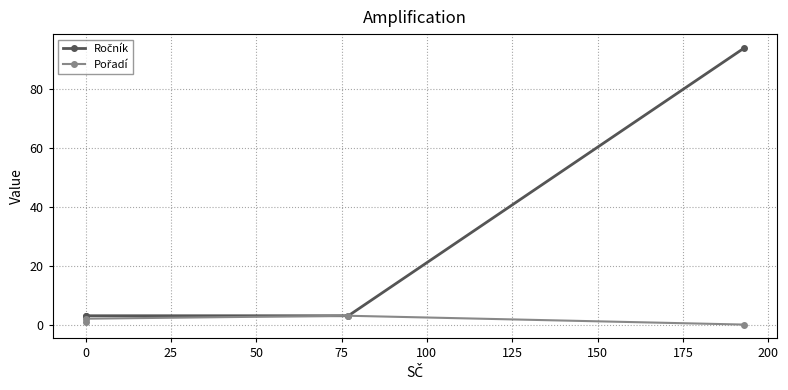

What are all the series names shown in the legend?

Ročník, Pořadí